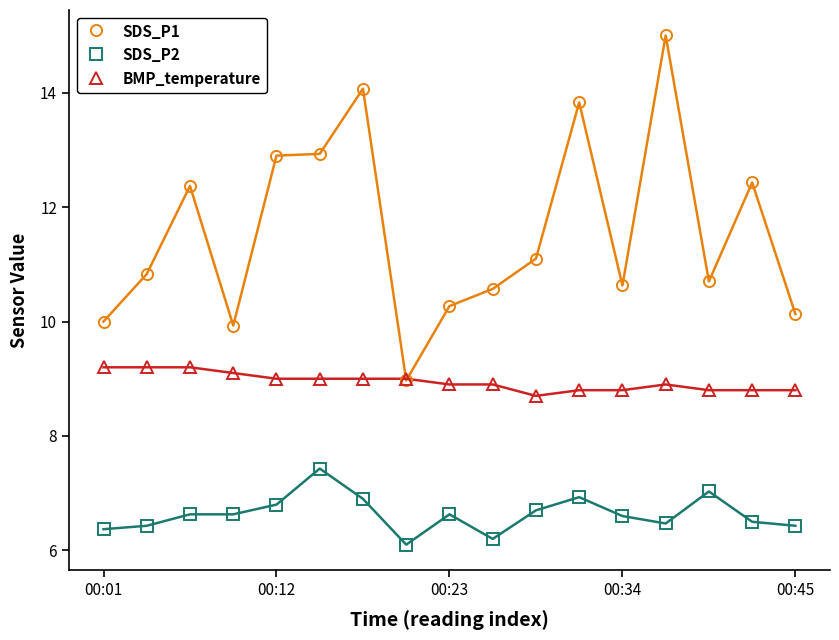

What is the maximum value for SDS_P2?

7.4